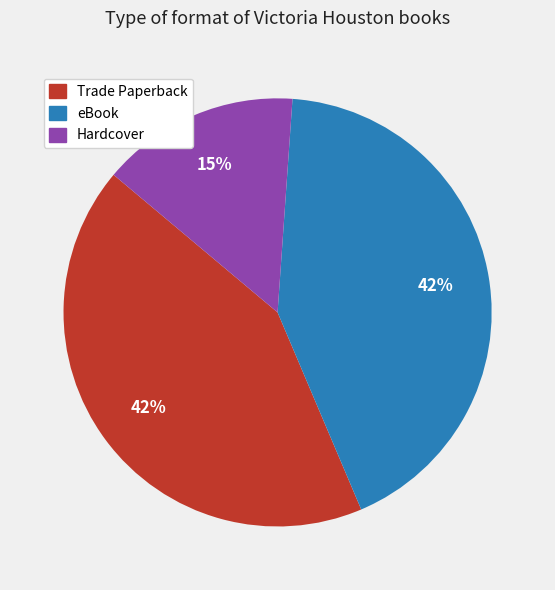

The Trade Paperback slice represents 42% of the pie. True or false?

True